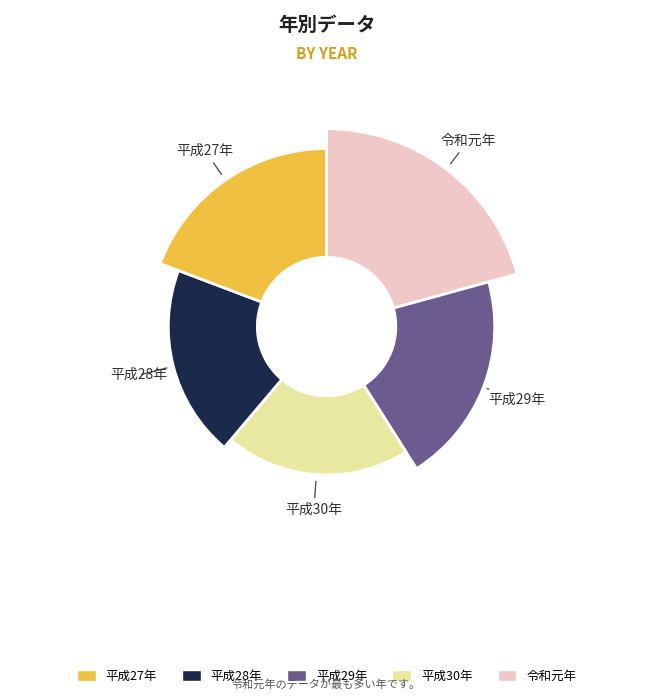

Combined, do 平成30年 and 平成28年 account for over 50%?

No